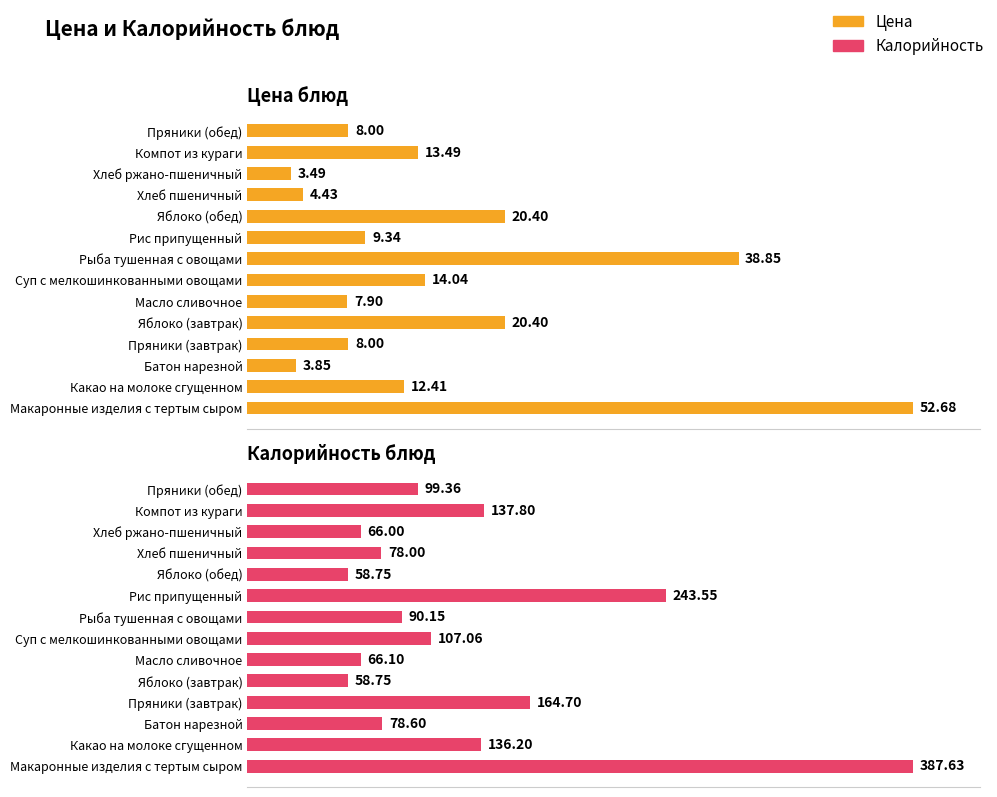

What position from the left is Компот из кураги?

13